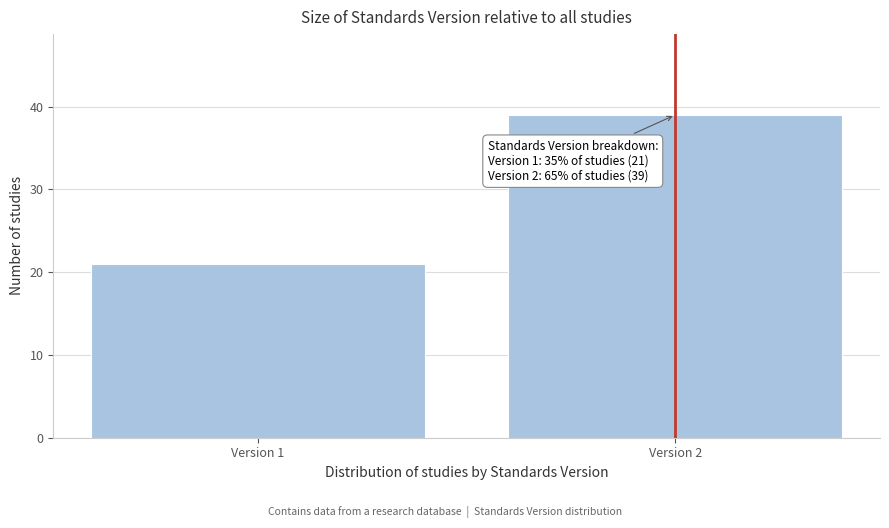

Reading right to left, extract all data points from this chart.

Version 2=39	Version 1=21